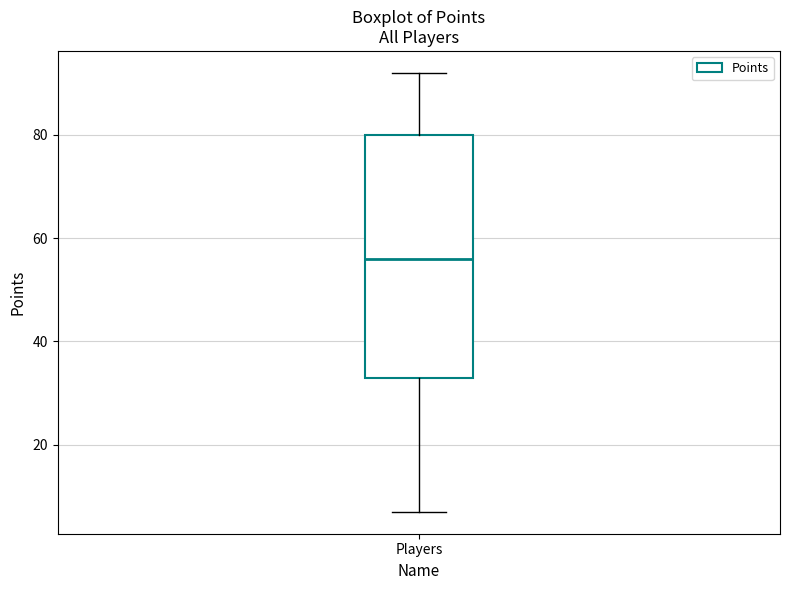

Transcribe this box plot: give where the median line is, the range the box spans, and where the two whiskers end, as read against the y-axis. The values are not printed on the chart, so give them approximately, as read against the axis.

median 56, box 34 to 80, whiskers 8 to 92